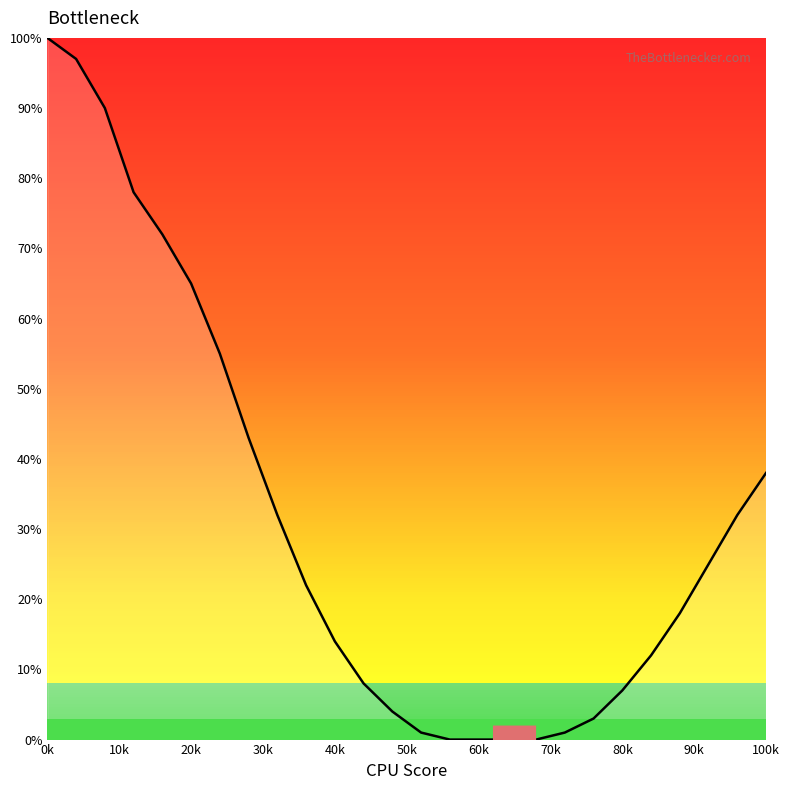

Reading left to right, extract all data points from this chart.

100	97	90	78	72	65	55	43	32	22	14	8	4	1	0	0	0	0	1	3	7	12	18	25	32	38